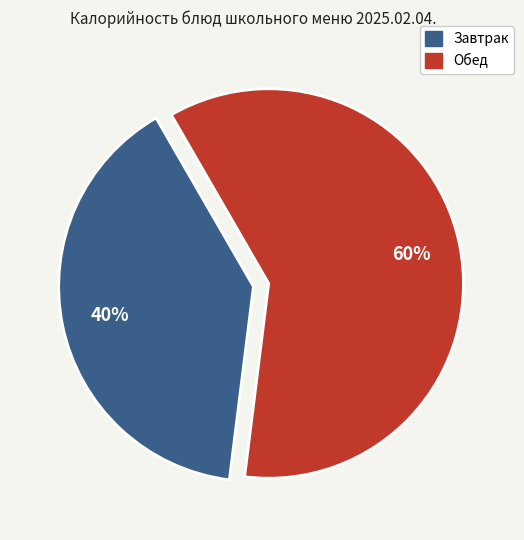

True or false: Обед accounts for 67% of the total.

False